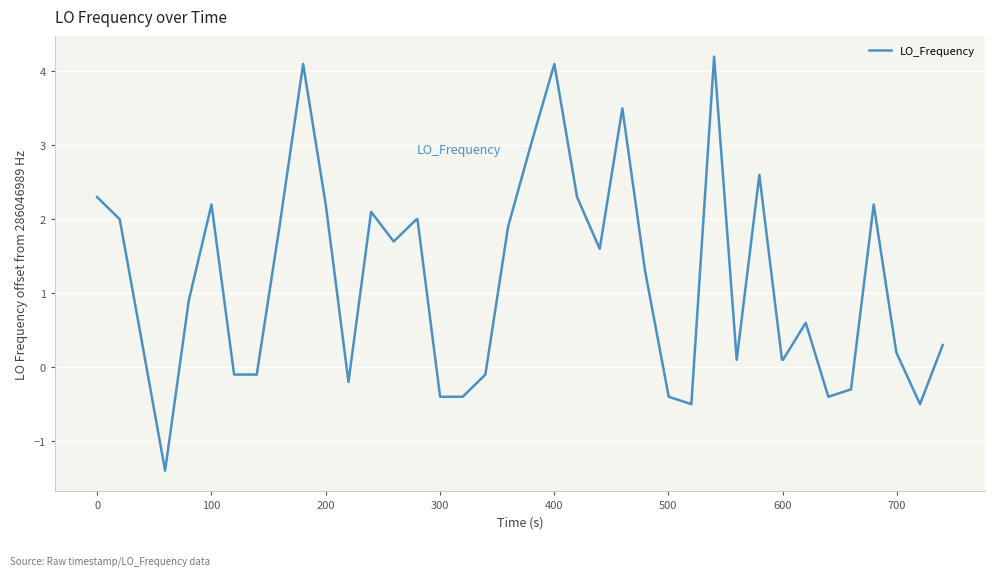

What is the minimum value shown in the chart?

-1.4